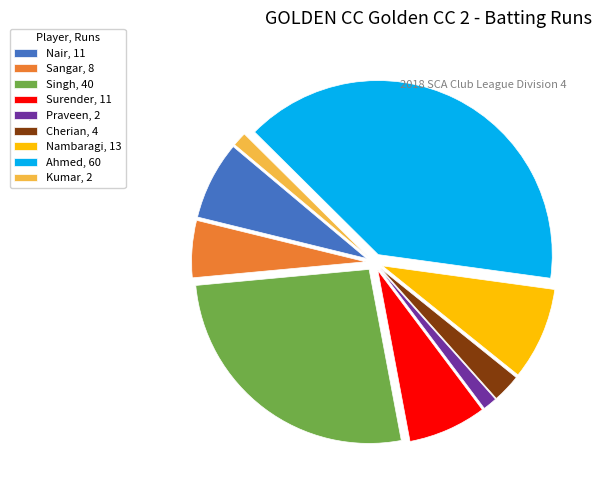

Do Surender, 11 and Cherian, 4 together represent more than half of the pie?

No